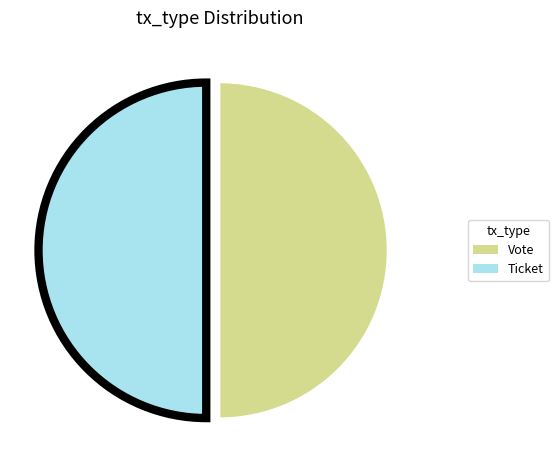

True or false: Vote accounts for 60% of the total.

False